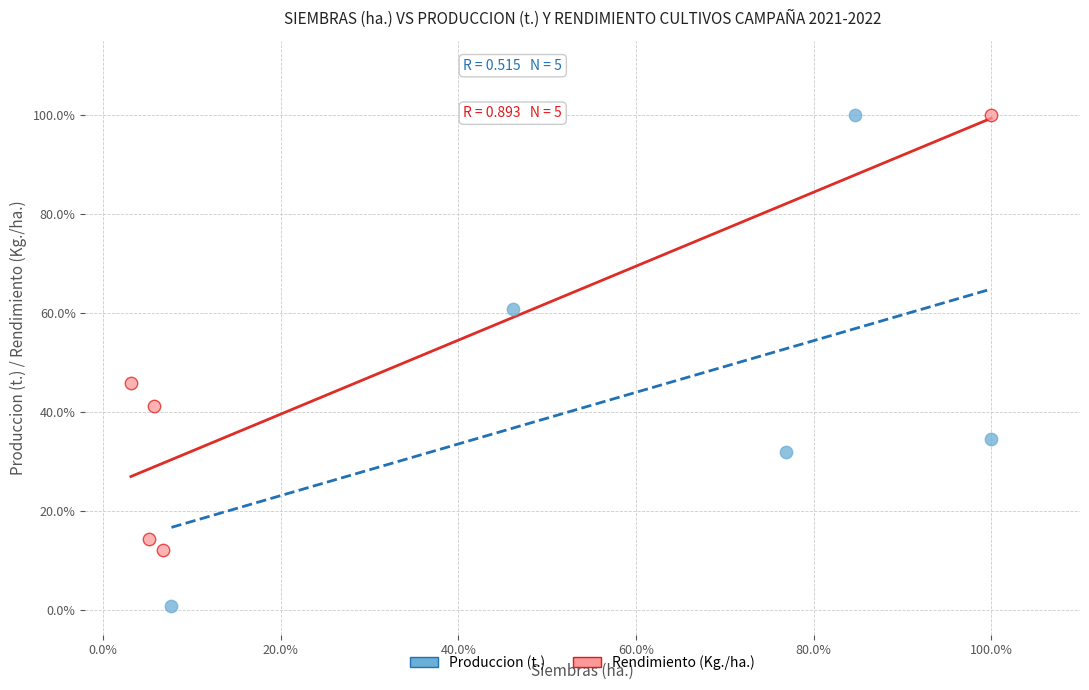

What are all the series names shown in the legend?

Produccion (t.), Rendimiento (Kg./ha.)